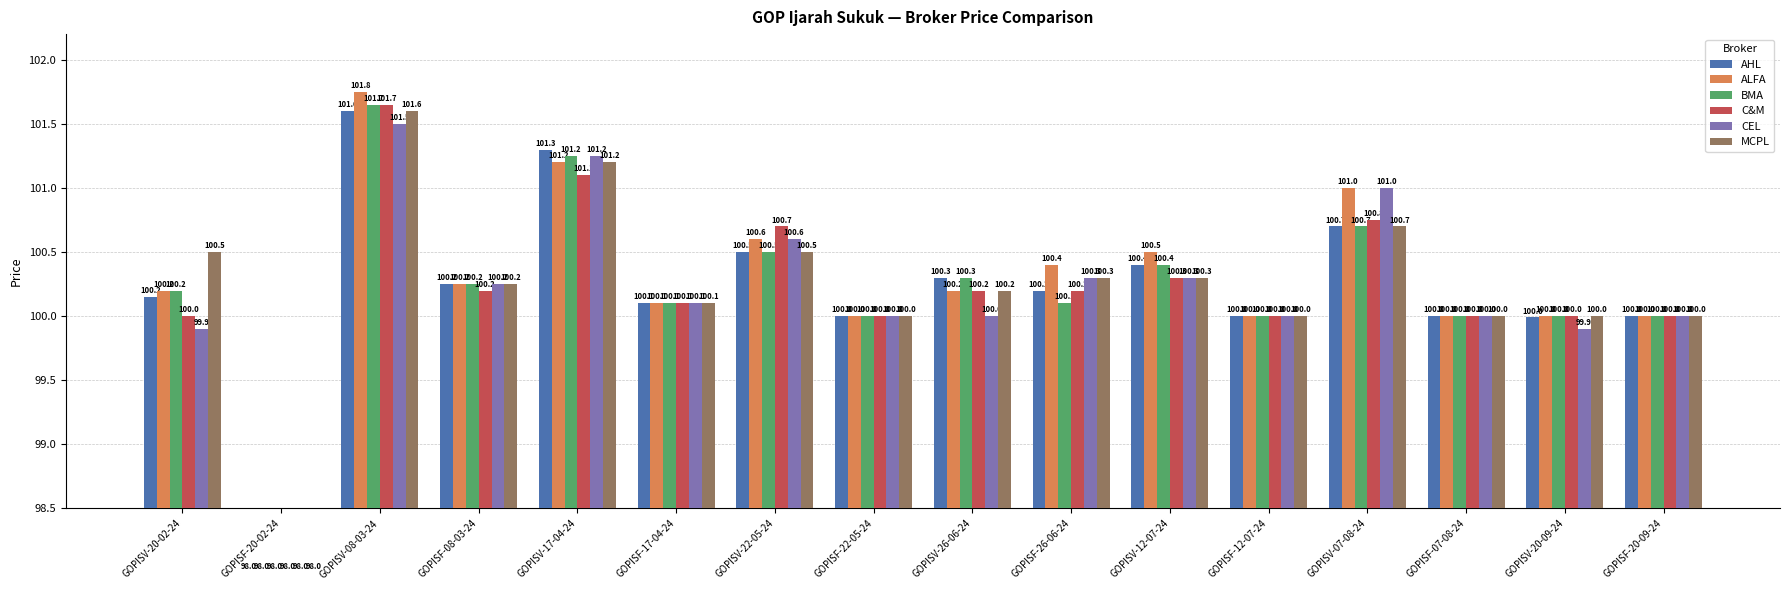

What is the label of the 12th bar from the left?

GOPISF-12-07-24